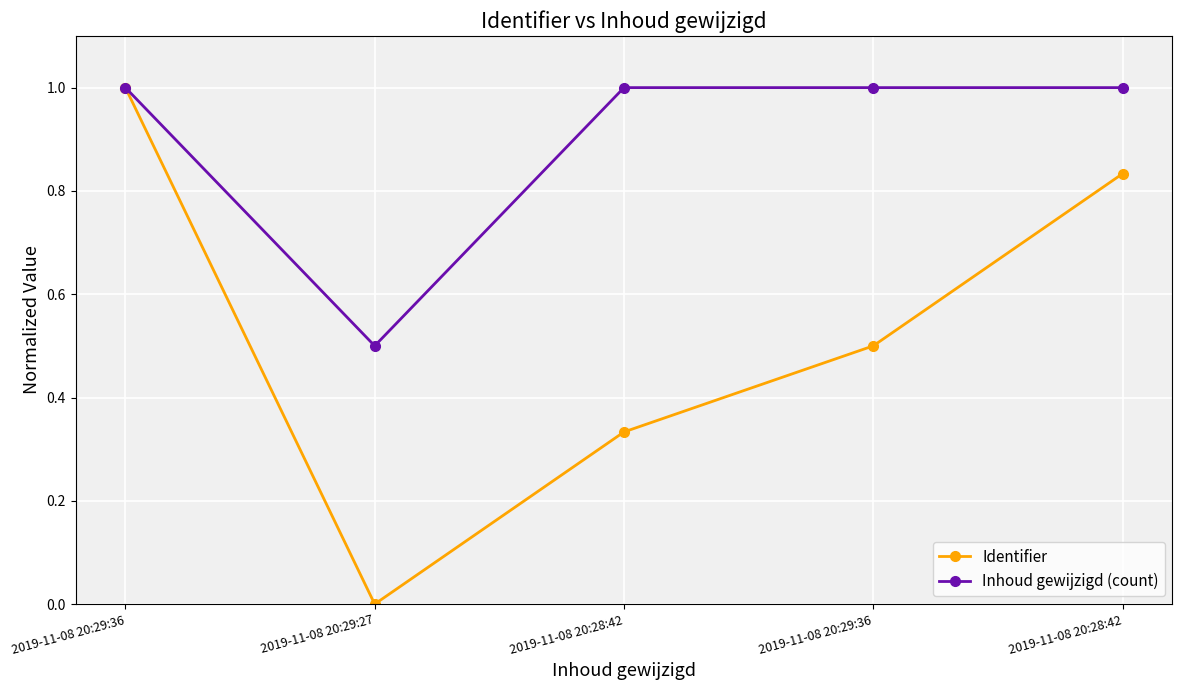

Is this an area chart (filled region under the line)?

No